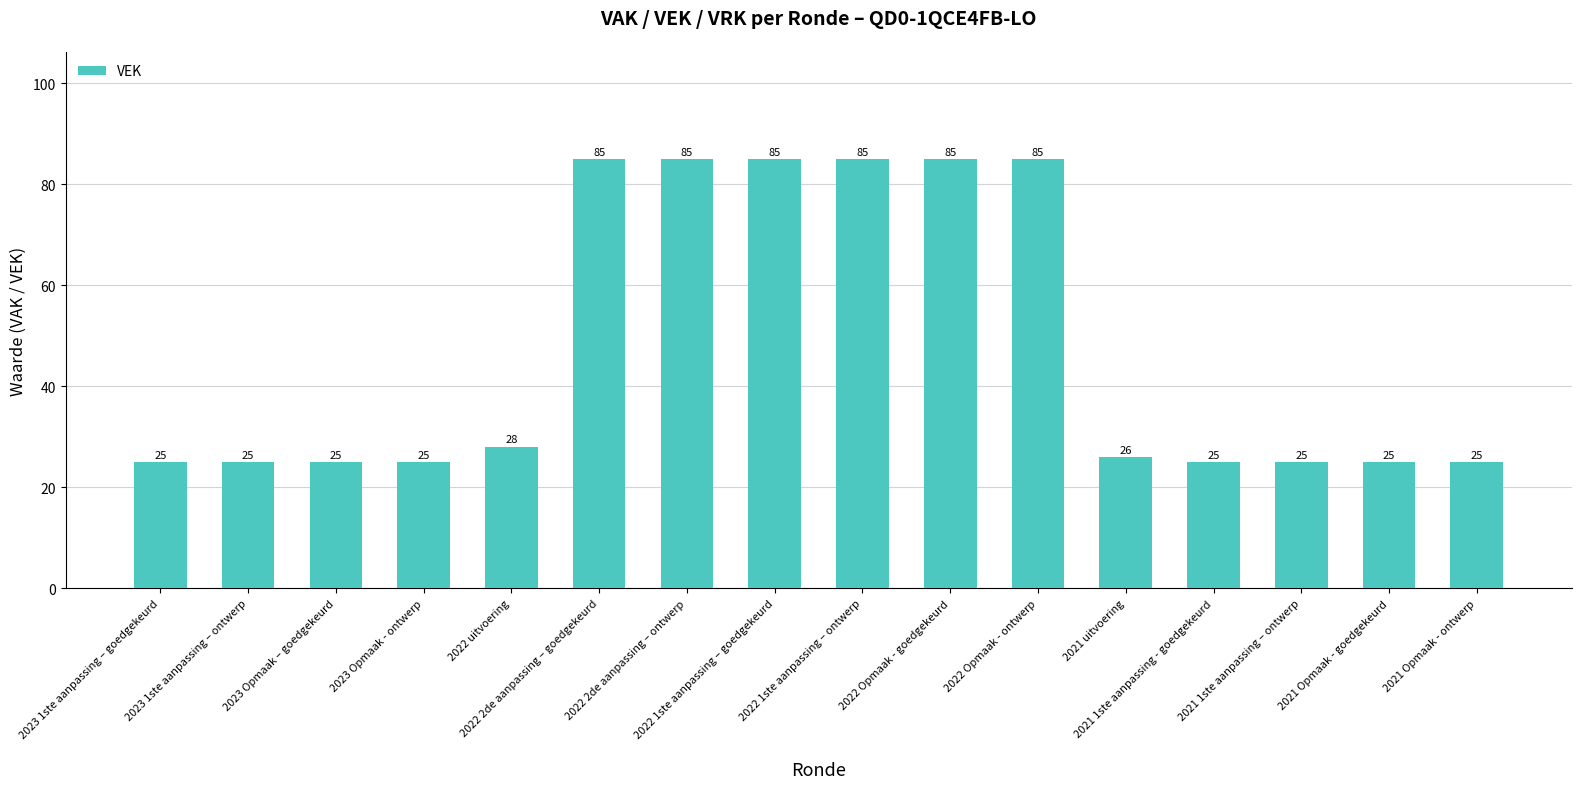

Is it true that the value at 2021 1ste aanpassing - goedgekeurd is 42?

False